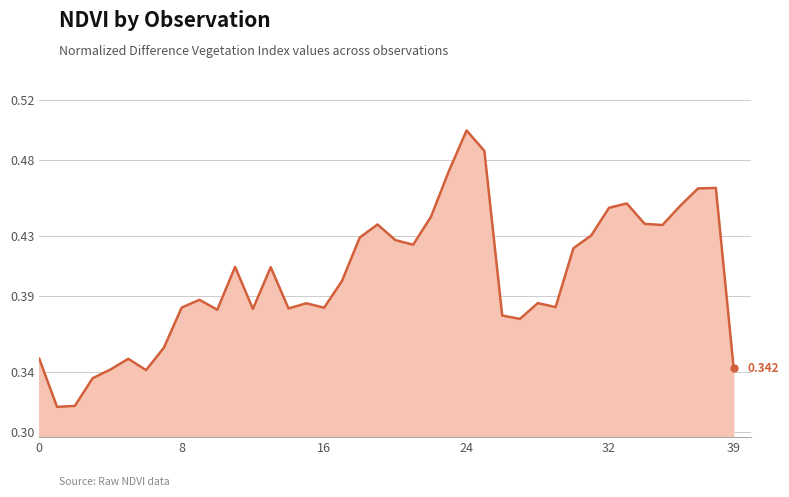

How many points are higher than both their immediate neighbors (excluding endpoints)?

10